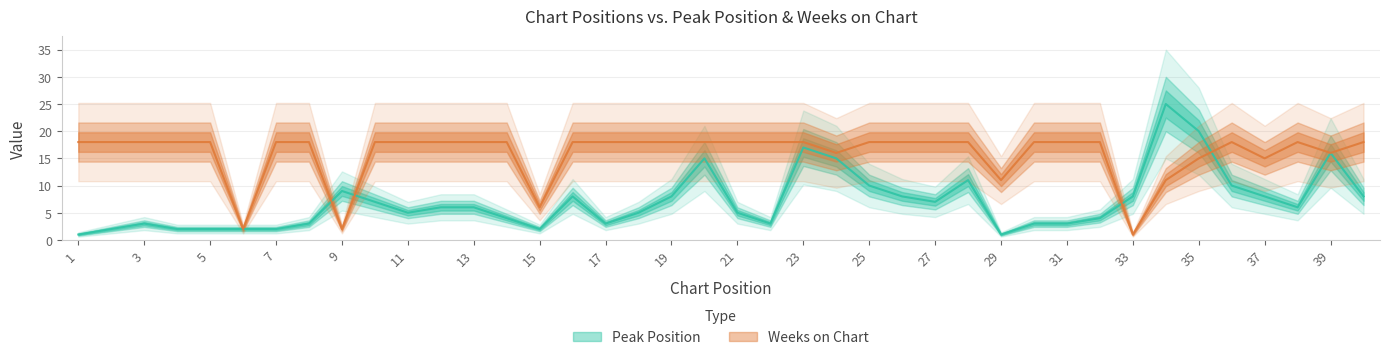

Which has a higher value, 10 or 9?

9